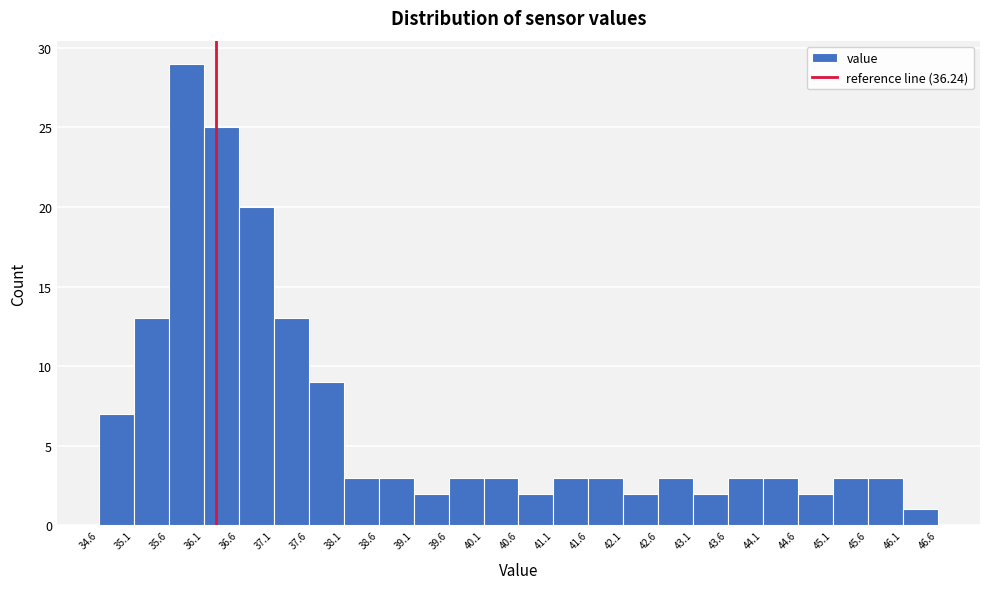

Reading left to right, list every bar in this chart as the range it spans on the x-axis followed by its height. The values are not printed on the chart, so give them approximately, as read against the axis.

34.6 to 35.1: 7
35.1 to 35.6: 13
35.6 to 36.1: 29
36.1 to 36.6: 25
36.6 to 37.1: 20
37.1 to 37.6: 13
37.6 to 38.1: 9
38.1 to 38.6: 3
38.6 to 39.1: 3
39.1 to 39.6: 2
39.6 to 40.1: 3
40.1 to 40.6: 3
40.6 to 41.1: 2
41.1 to 41.6: 3
41.6 to 42.1: 3
42.1 to 42.6: 2
42.6 to 43.1: 3
43.1 to 43.6: 2
43.6 to 44.1: 3
44.1 to 44.6: 3
44.6 to 45.1: 2
45.1 to 45.6: 3
45.6 to 46.1: 3
46.1 to 46.6: 1